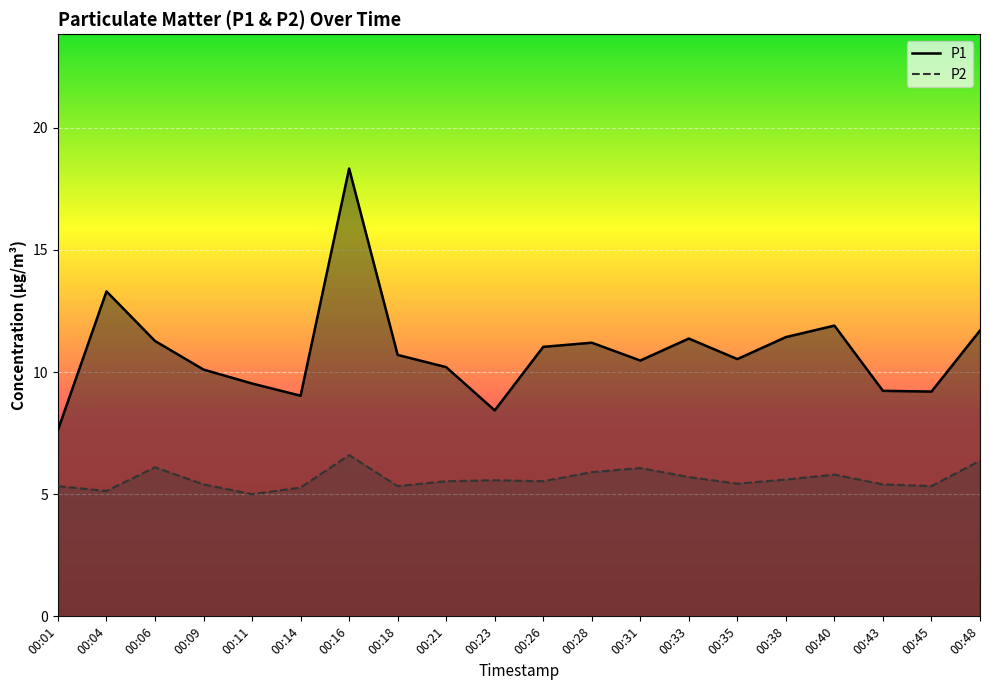

What is the total value across all series at 00:18?

16.0